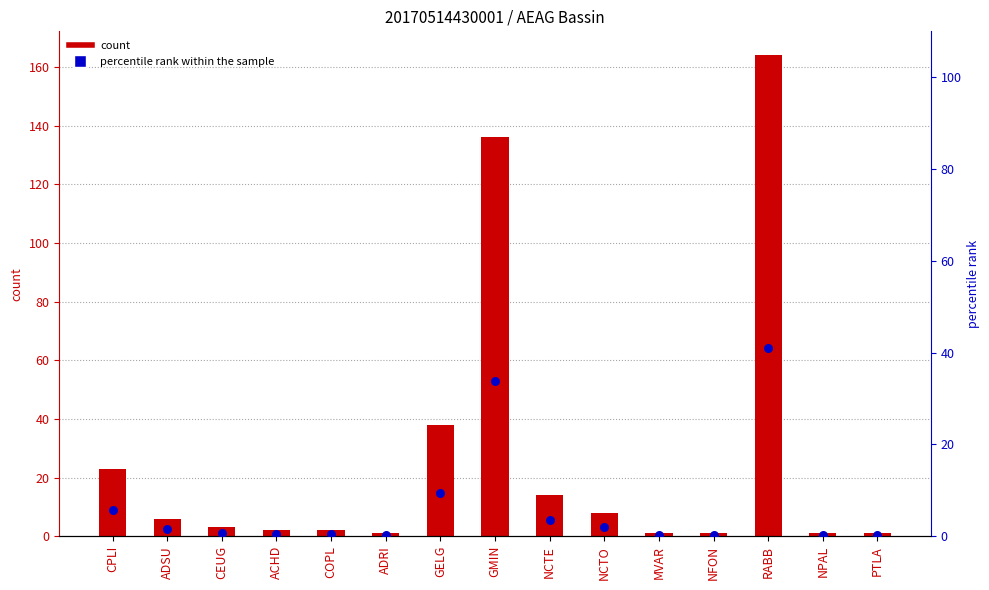

Which series contains the lowest Y value?

percentile rank within the sample